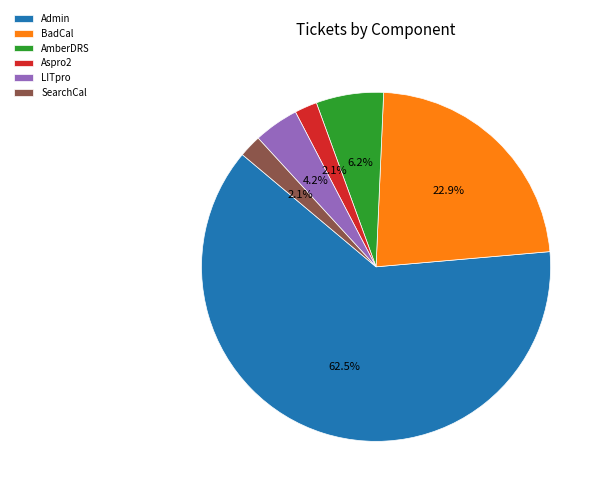

What is the largest slice in the pie chart?

Admin